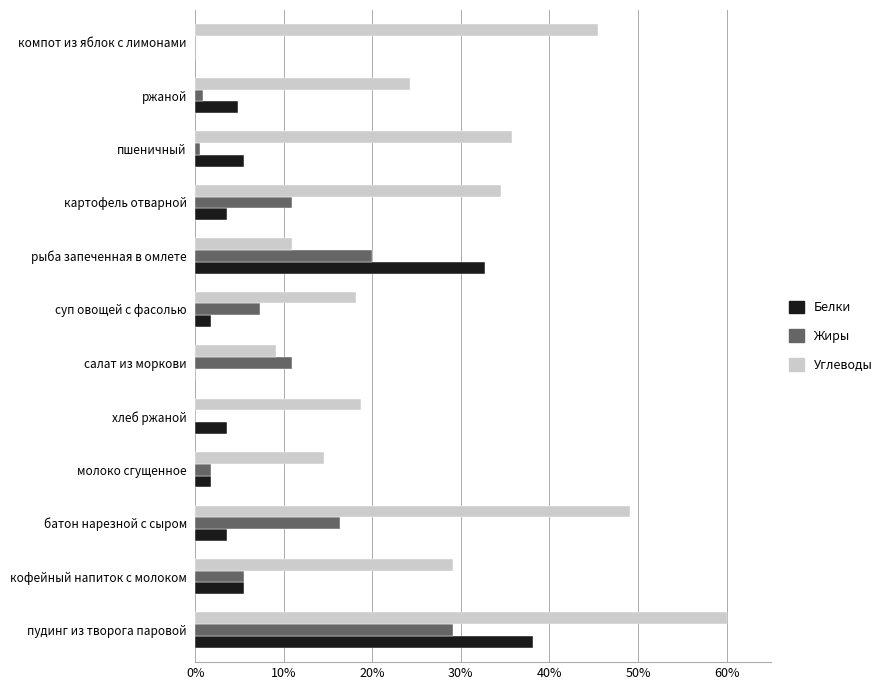

What is the sum of the Углеводы values at рыба запеченная в омлете and компот из яблок с лимонами?

56.4